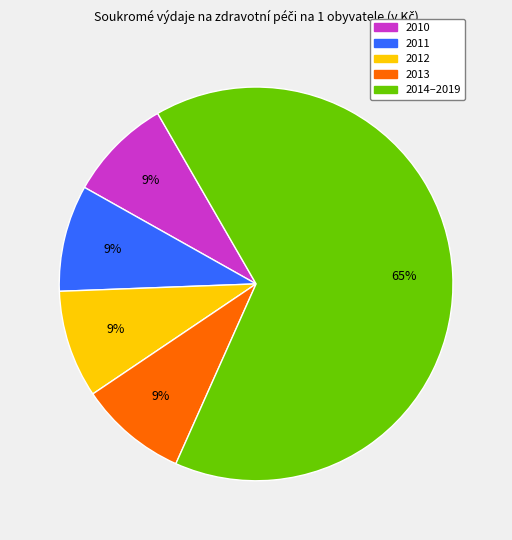

To the nearest percent, what is the average slice percentage?

20%